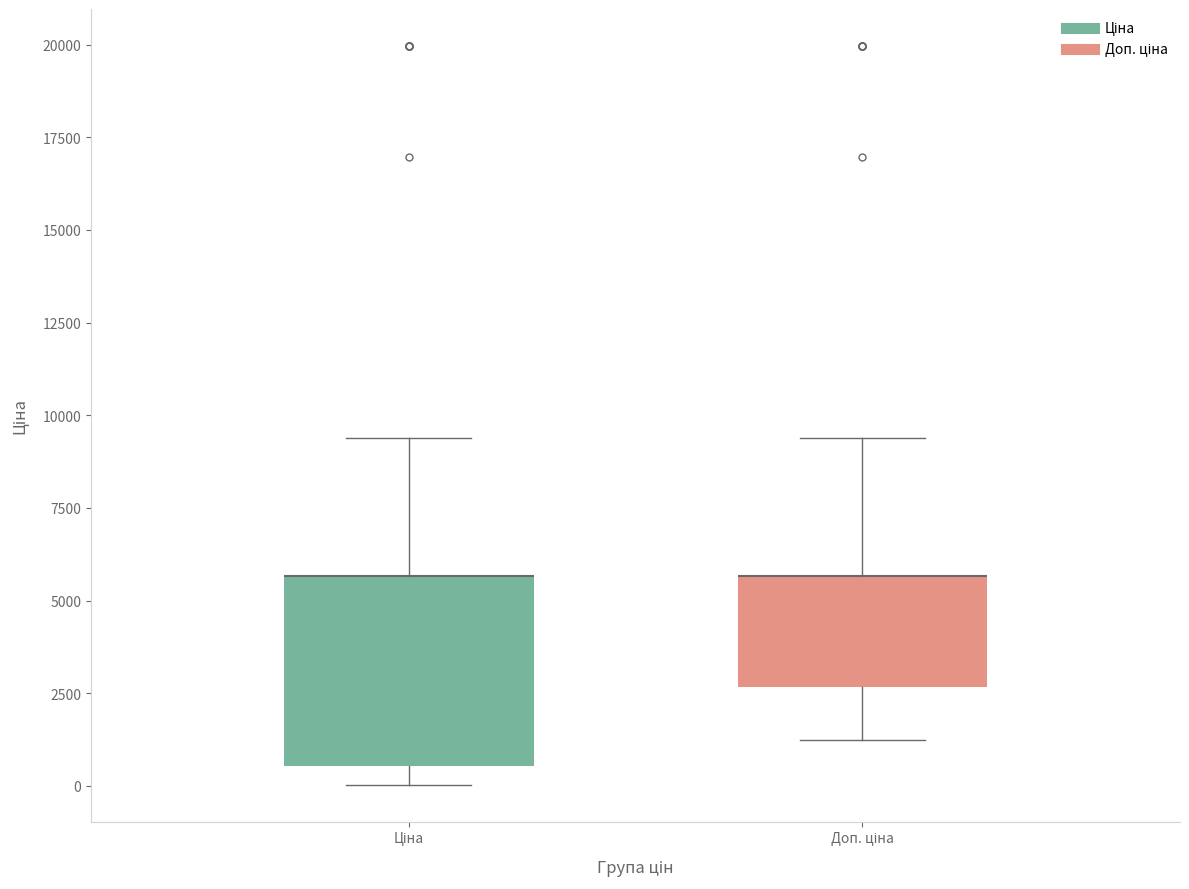

Which box is the tallest, from its lower edge to its upper edge?

Ціна